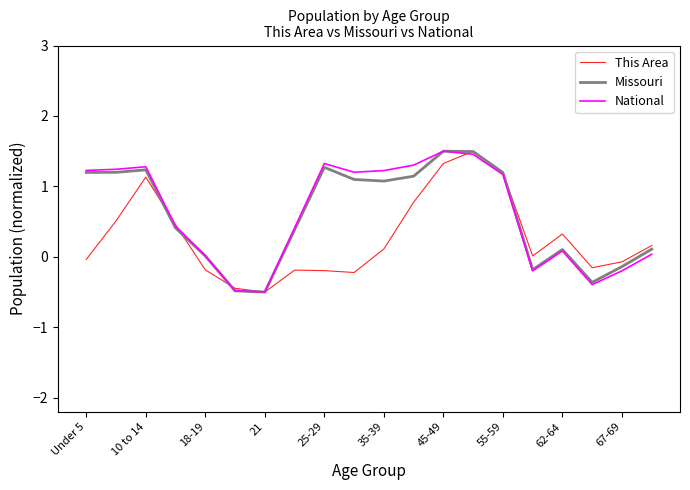

What is the maximum value shown in the chart?

1.5